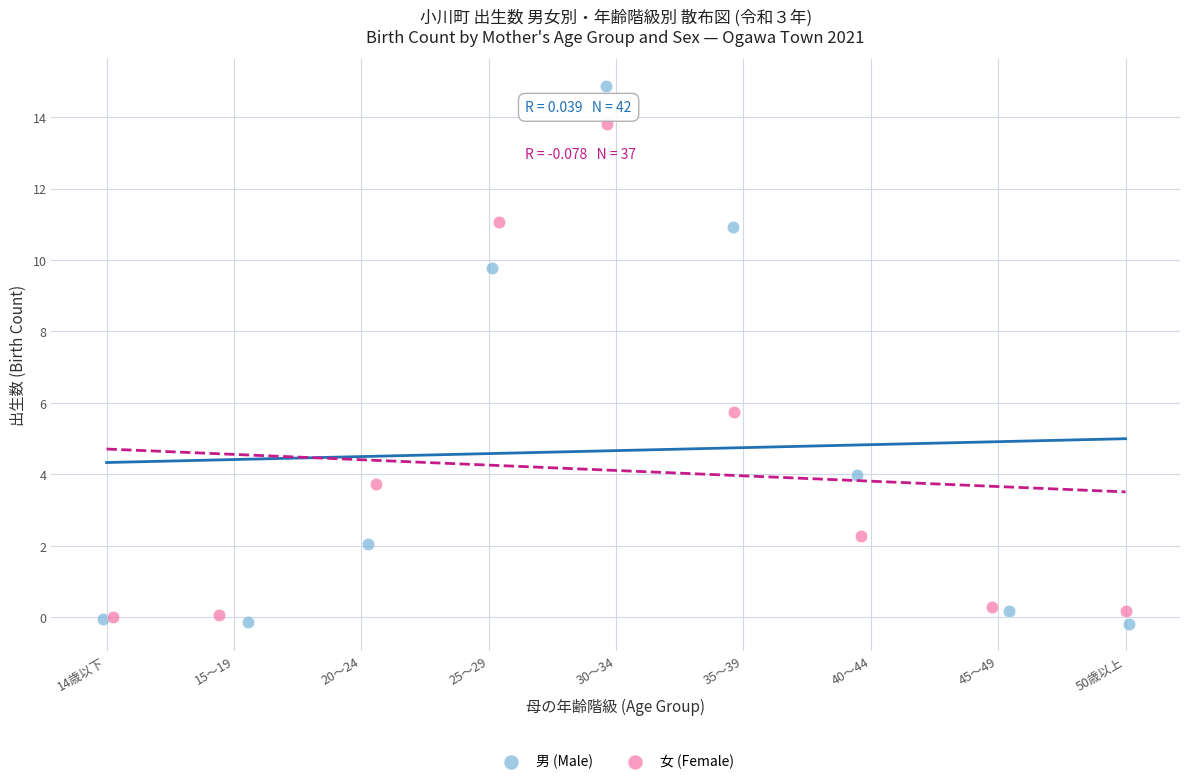

Which series has the widest spread of Y values?

男 (Male)